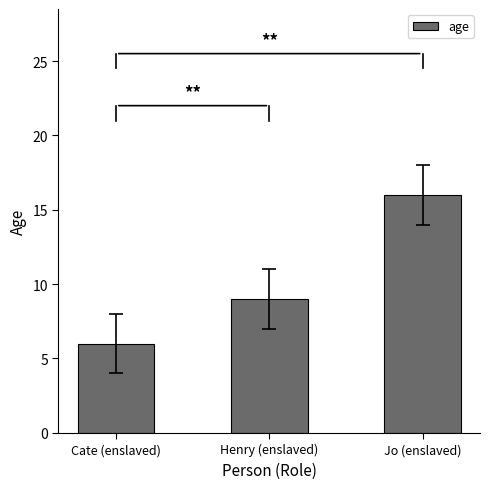

What is the average value?

10